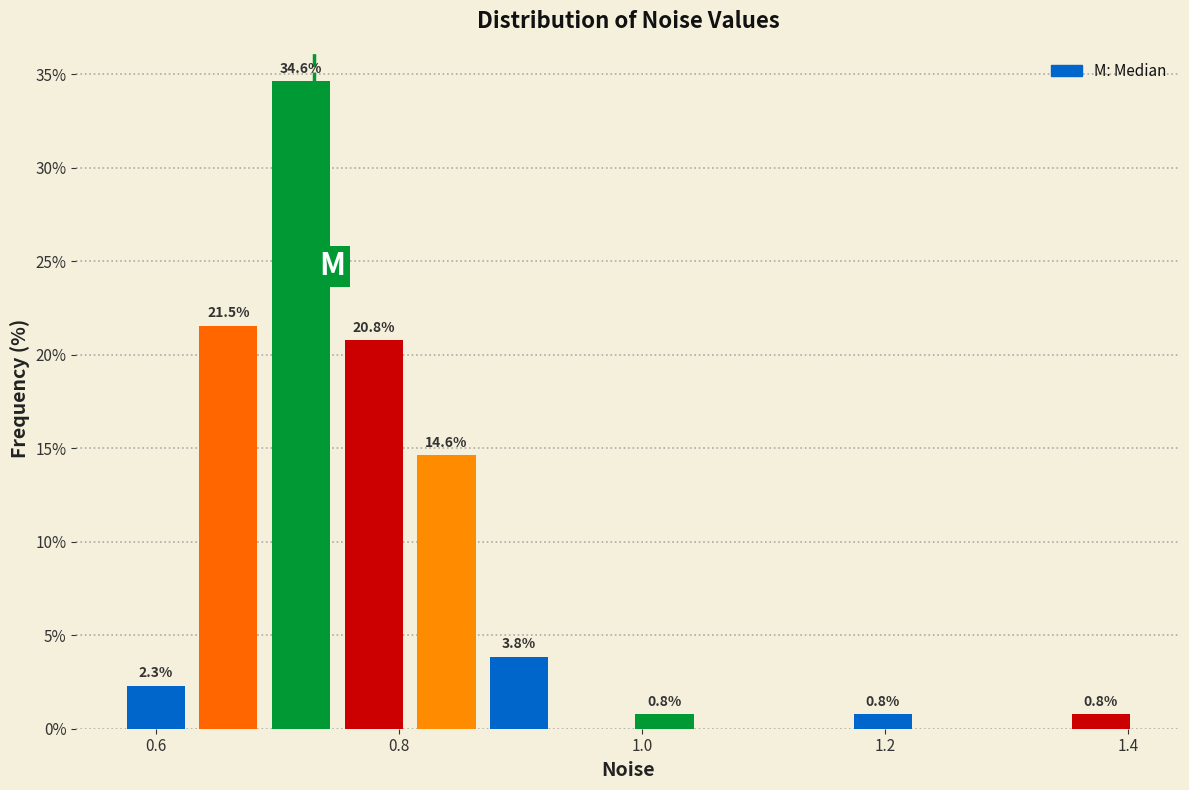

Read against the x-axis, roughly where is the centre of the tallest bar?

0.72